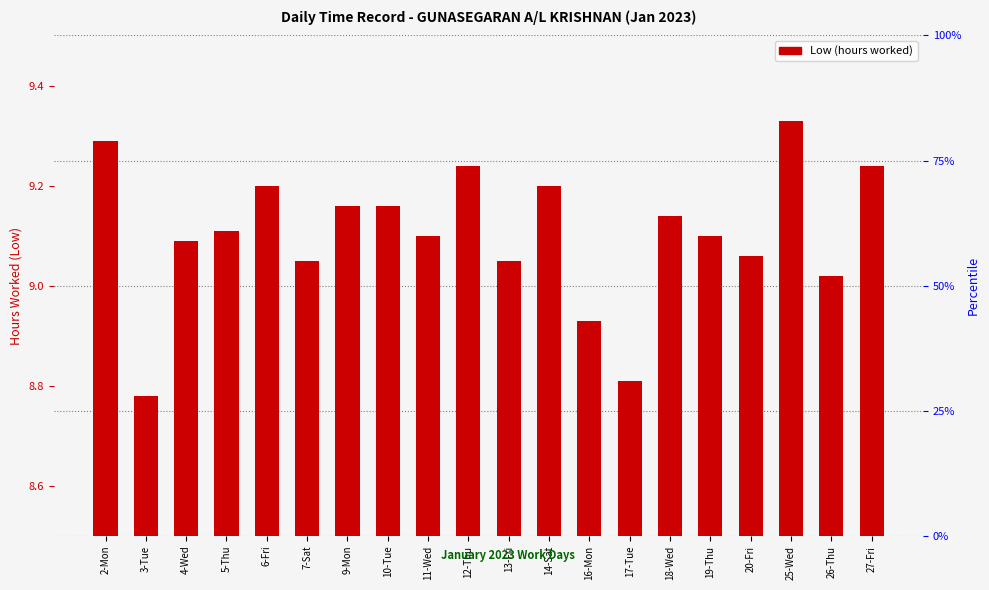

What value does the data have at 26-Thu?

9.0